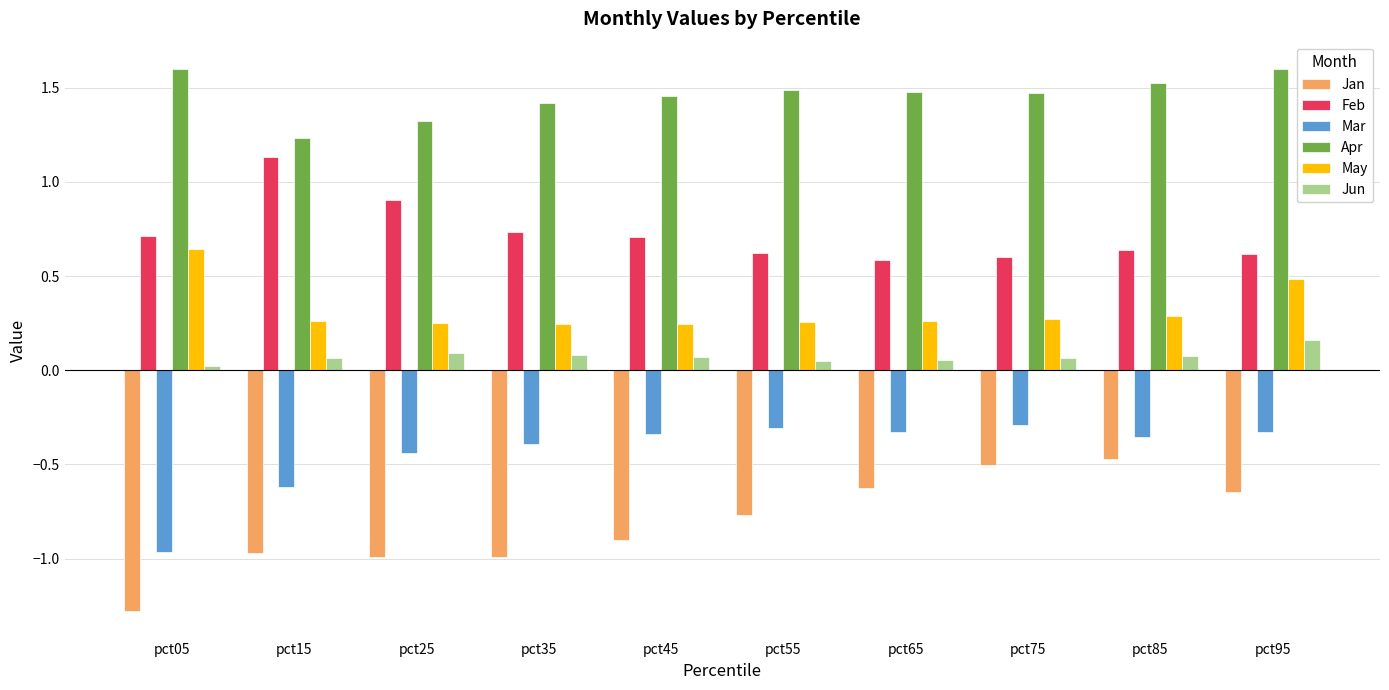

At pct25, list the series in order from largest to smallest.

Apr, Feb, May, Jun, Mar, Jan